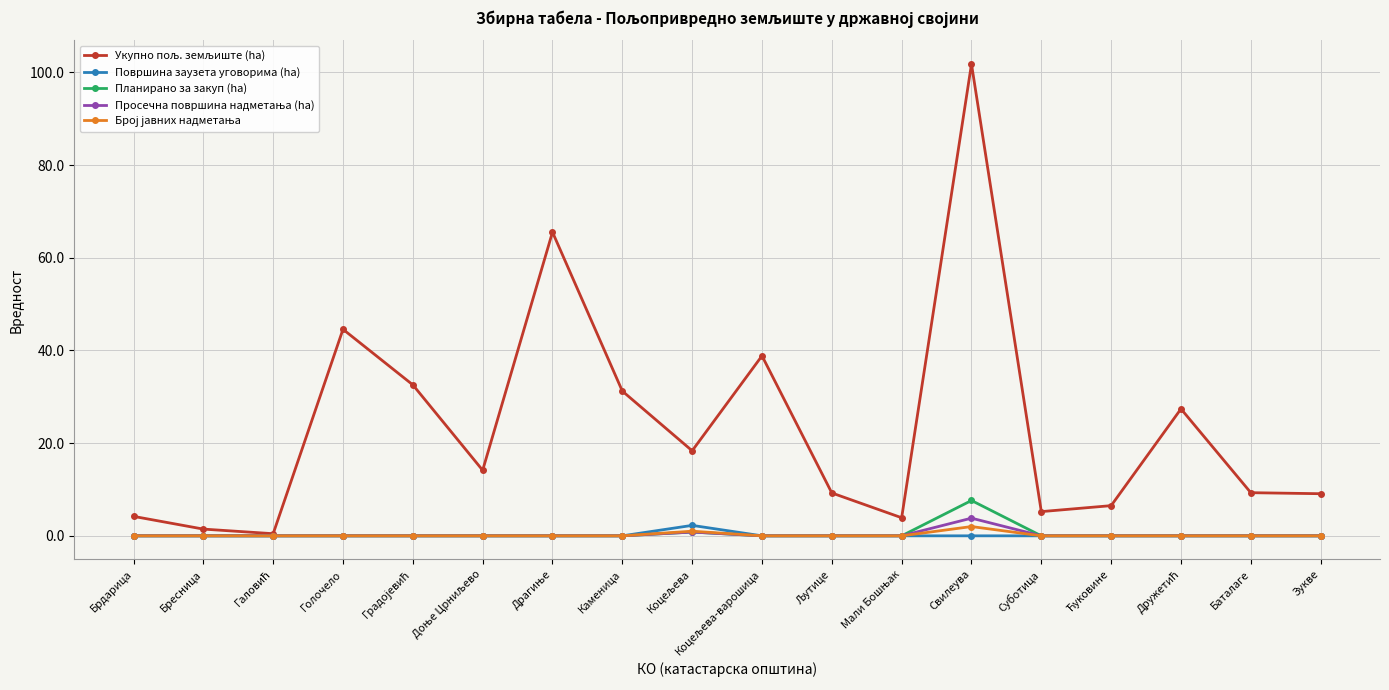

How many distinct data groups are displayed?

5